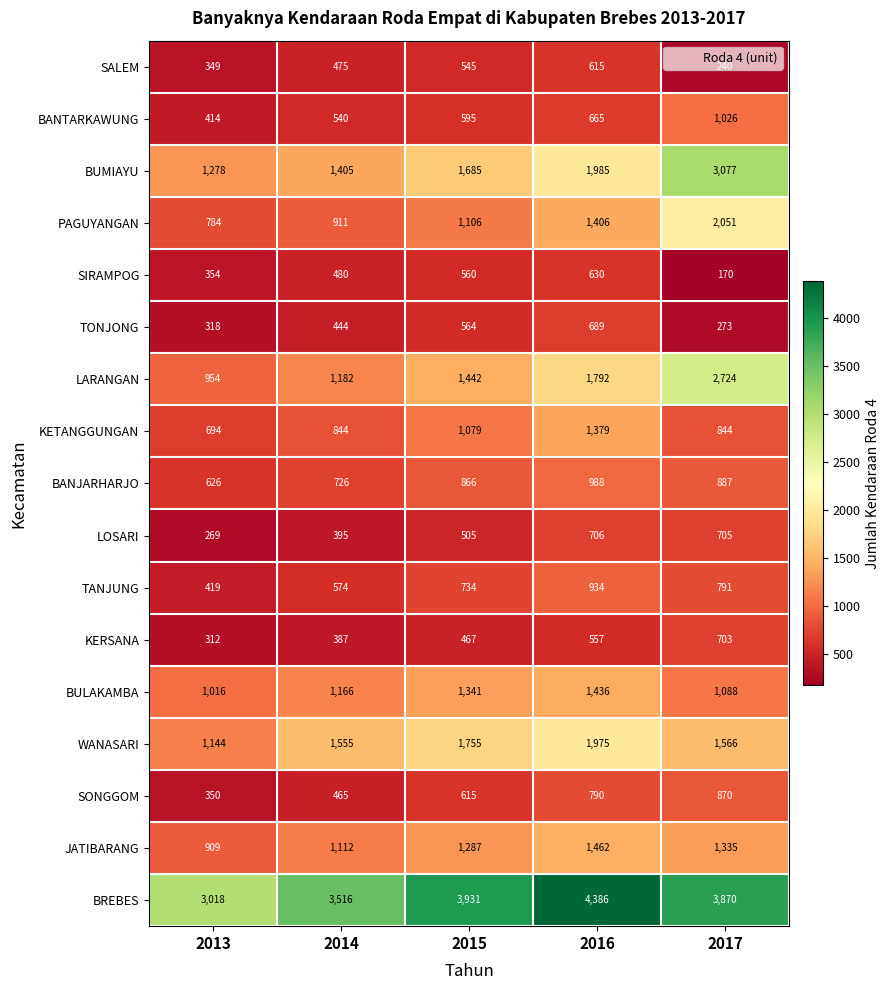

What is the difference between the SIRAMPOG values at 2017 and 2015?

390